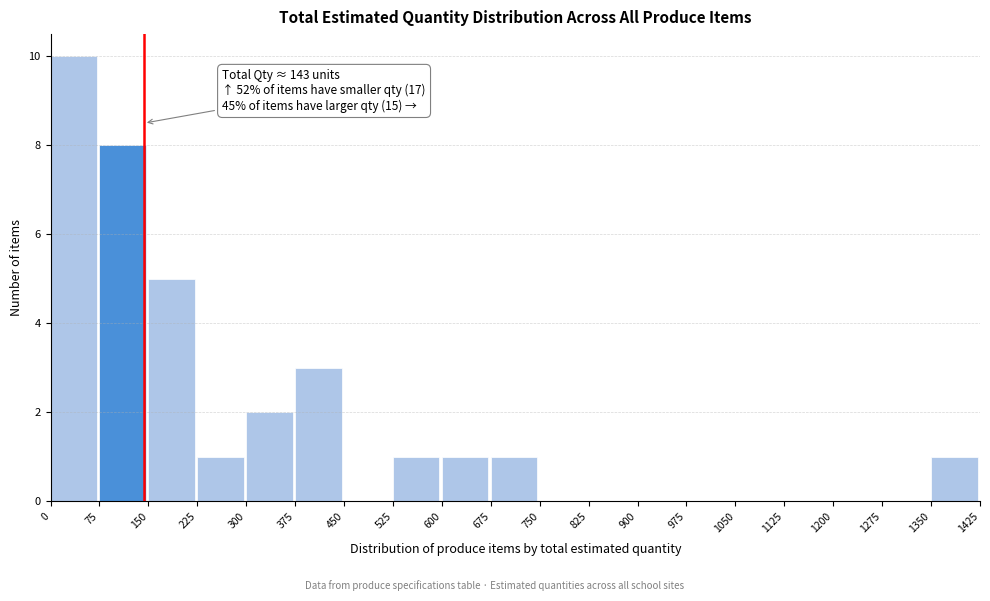

Which range on the x-axis has the tallest bar?

0 to 75